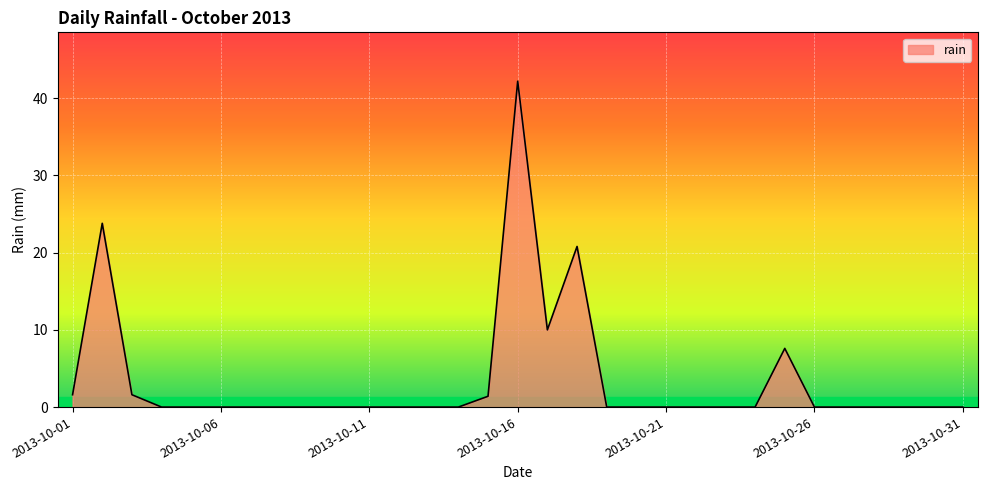

What is the greatest value displayed?

42.2